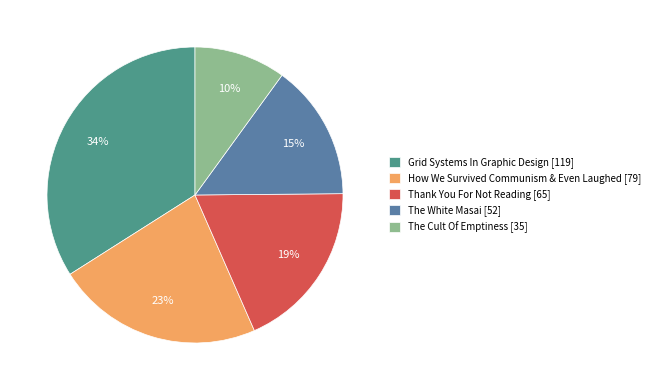

To the nearest percent, what is the difference between the Grid Systems In Graphic Design [119] and Thank You For Not Reading [65] slice percentages?

15%